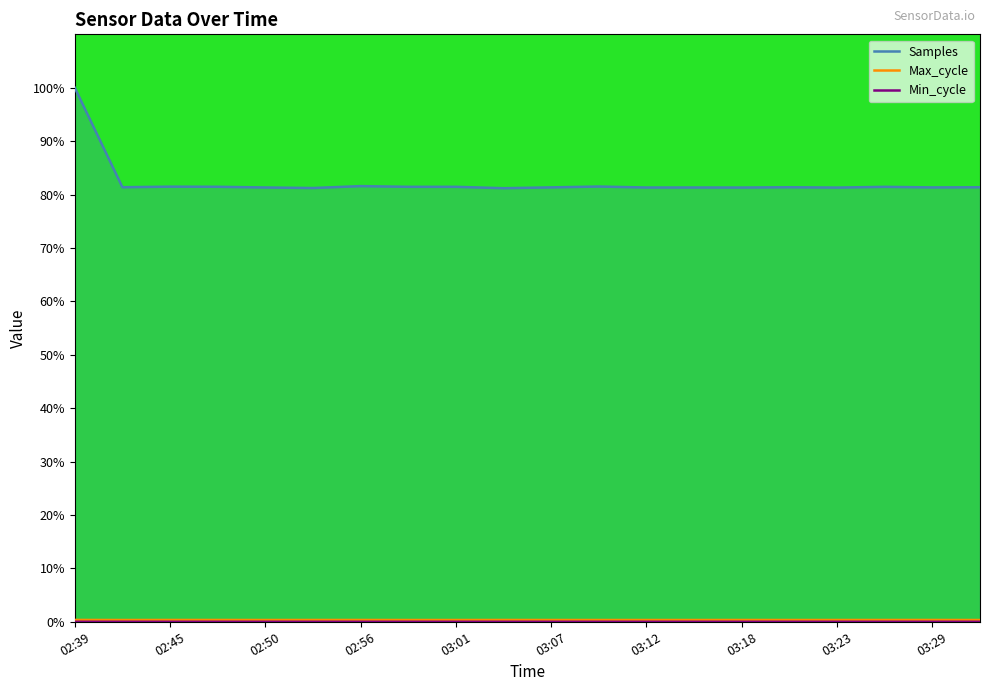

In Min_cycle, how many points are lower than both neighbors (excluding endpoints)?

1